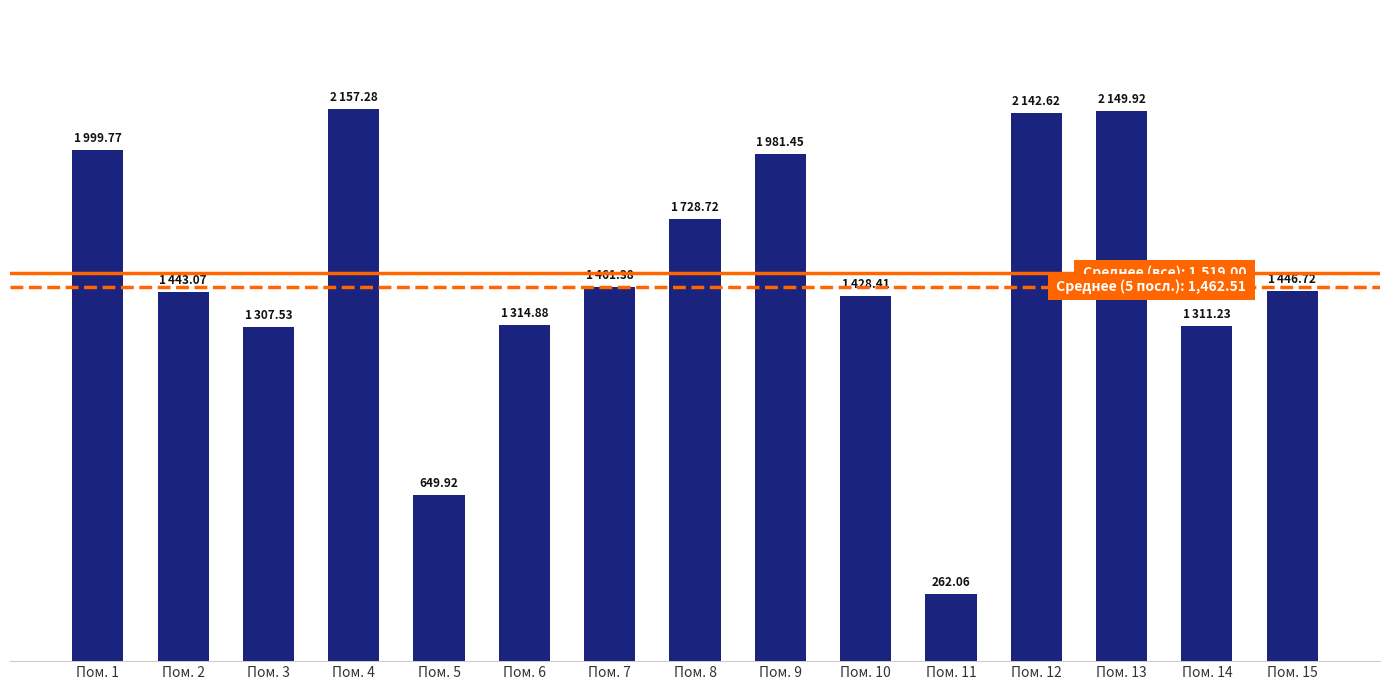

Are the bars horizontal?

No